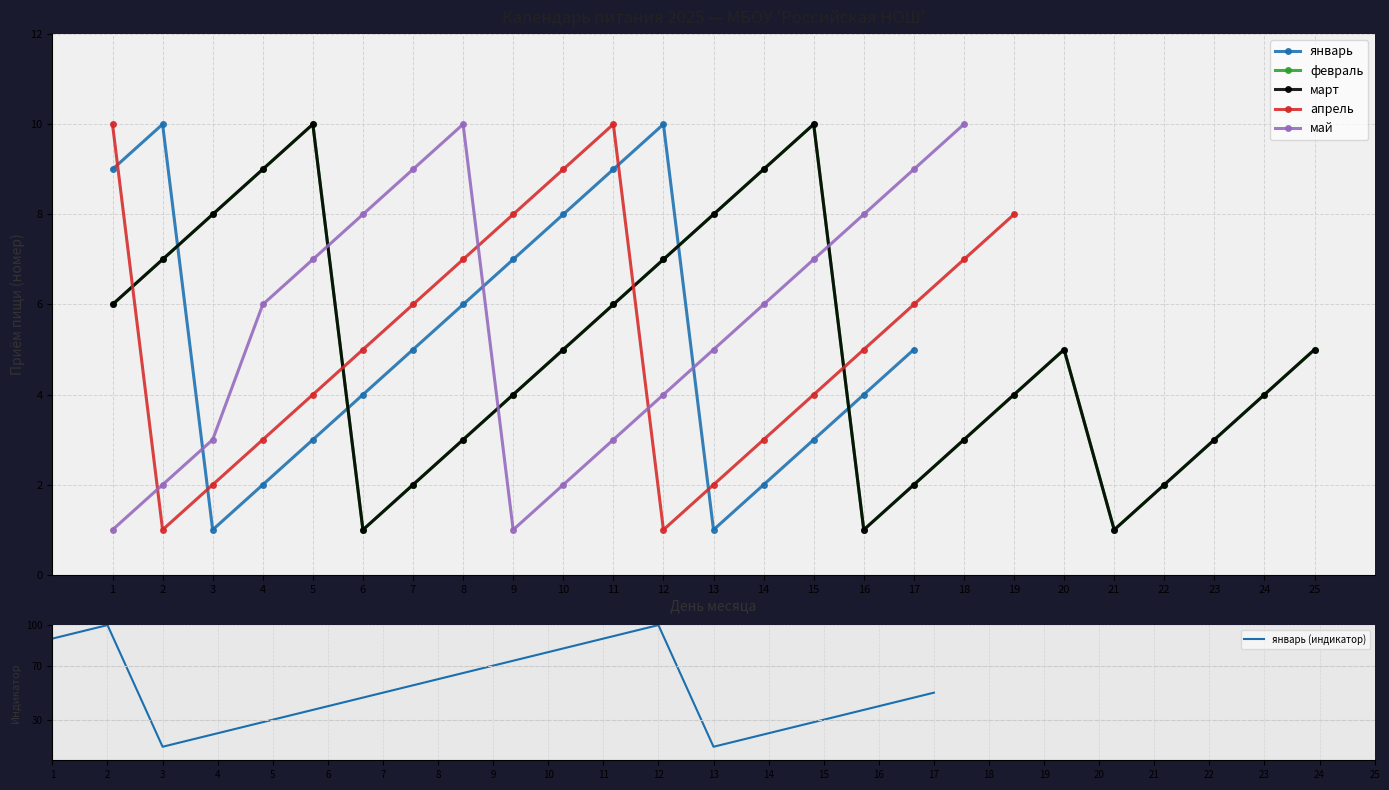

What is the spread (max minus min) of values at 12?

99.0